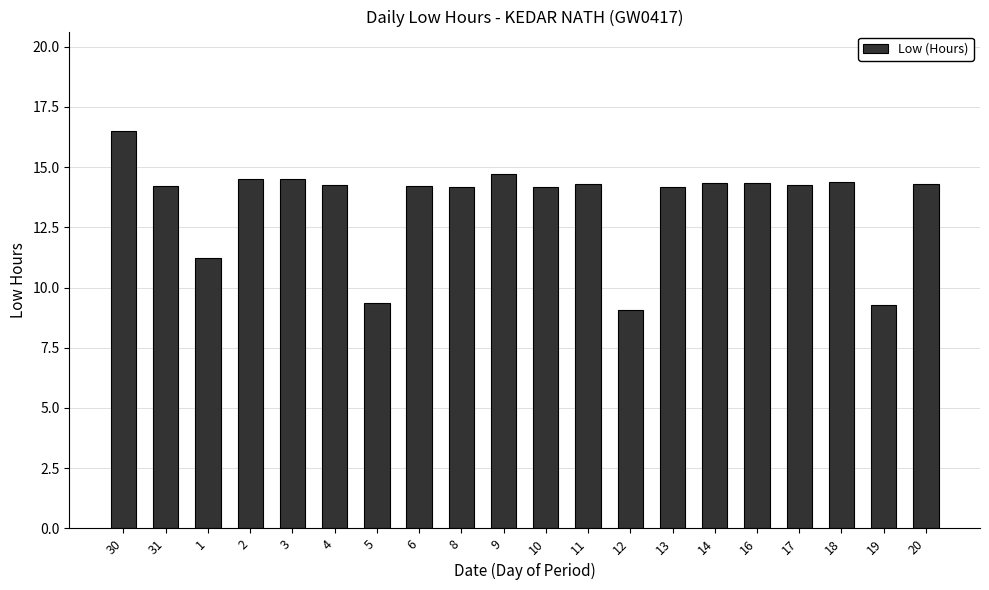

What is the sum of all values?

270.3